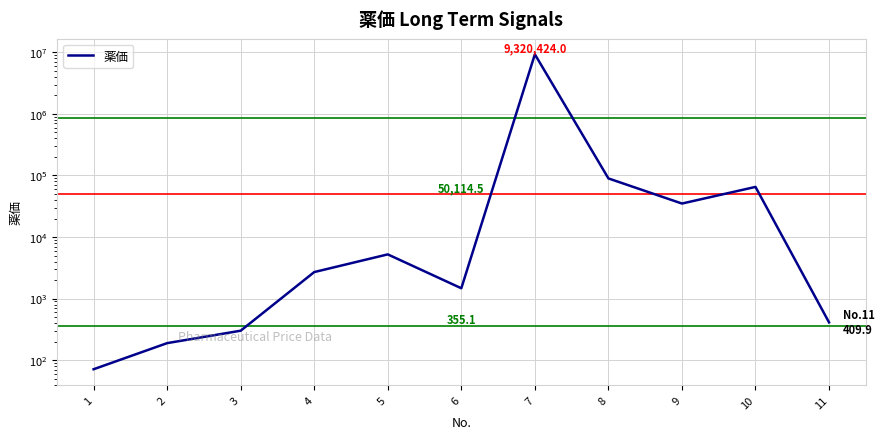

The value at 6 is 345.6. True or false?

False